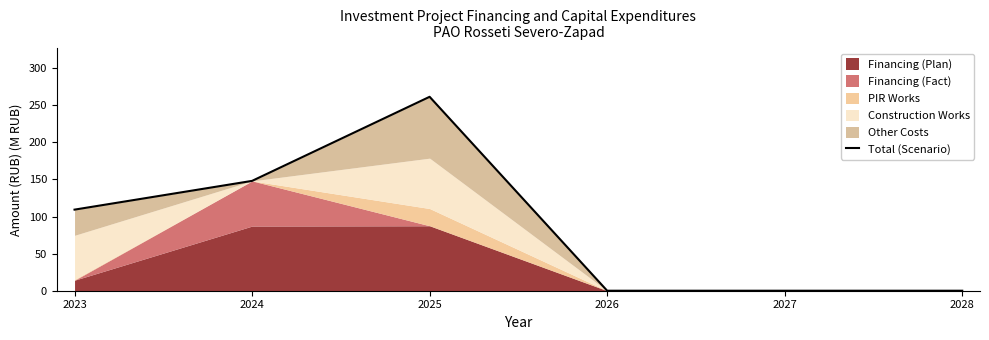

At which label does the data first exceed 109?

2023